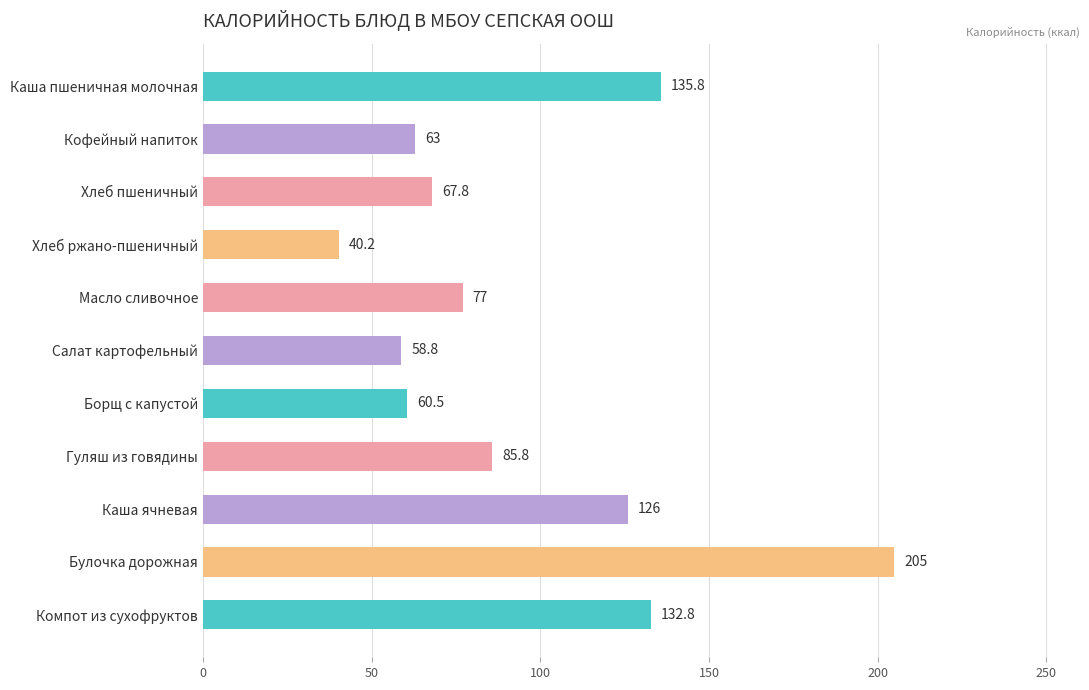

How many series are shown in this chart?

1